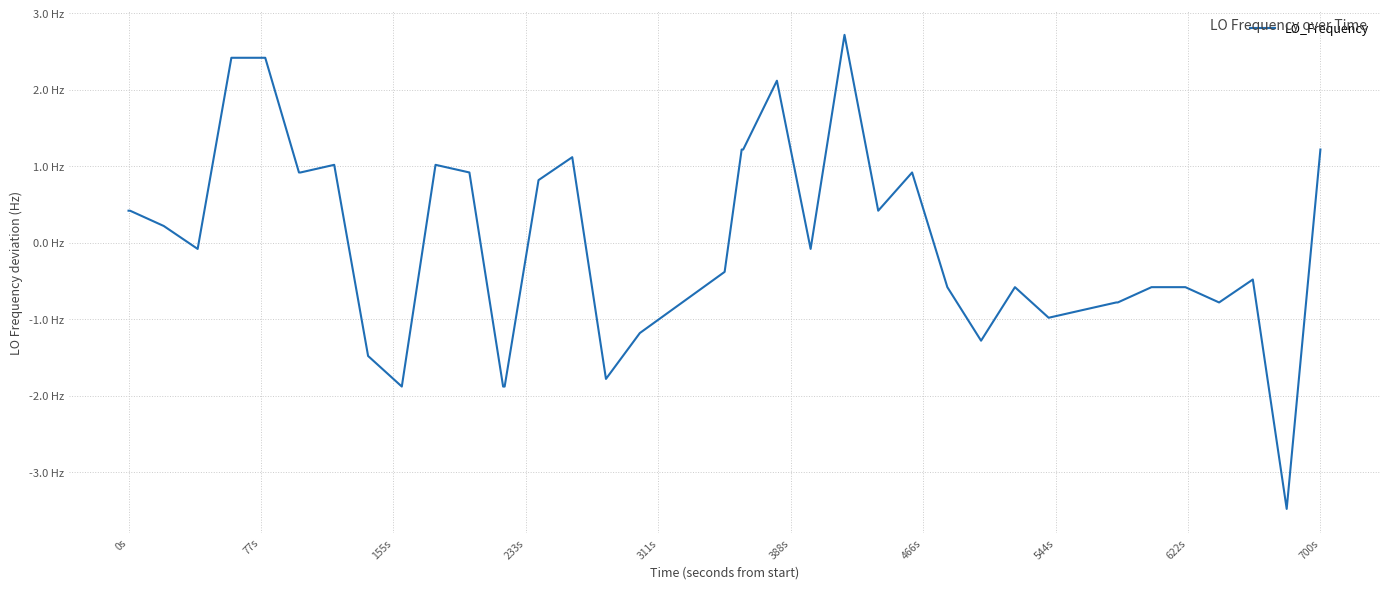

What is the difference between the maximum and minimum values?

6.2